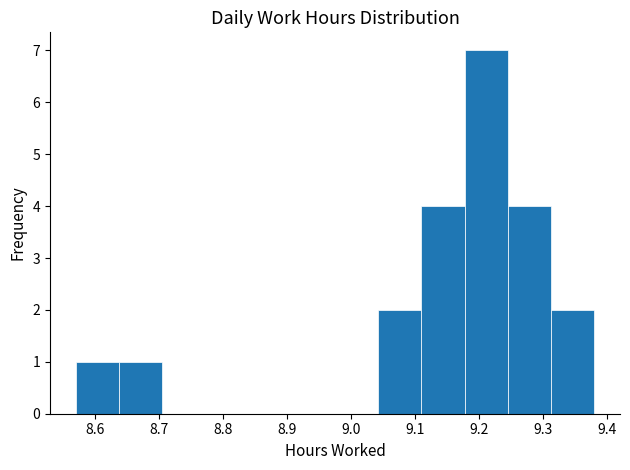

Over which range of the x-axis is the bar tallest?

9.18 to 9.25